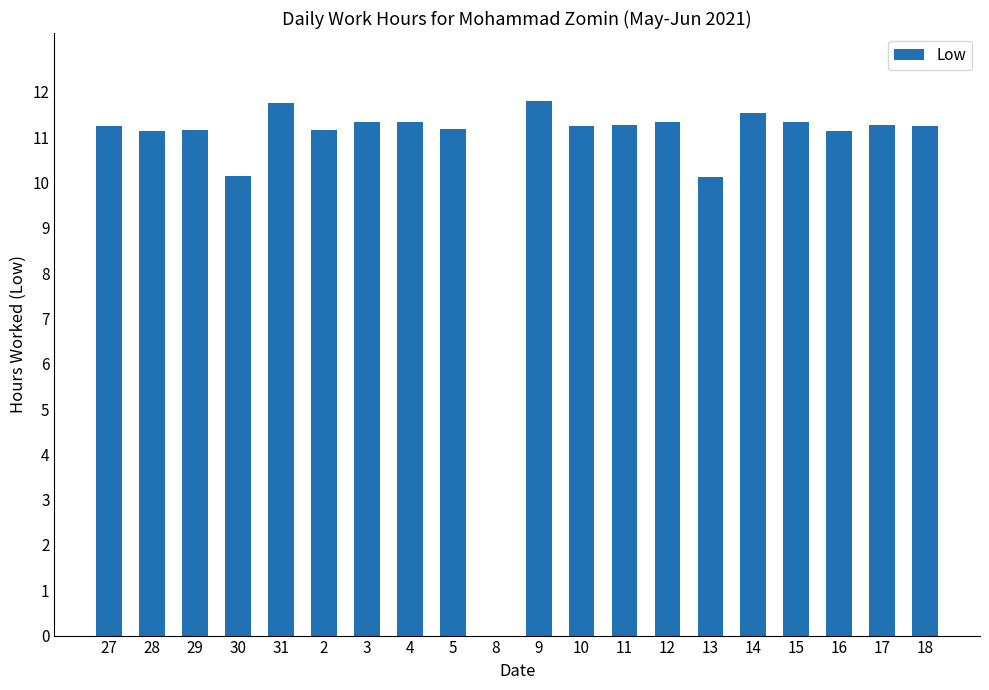

What value does the data have at 2?

11.2